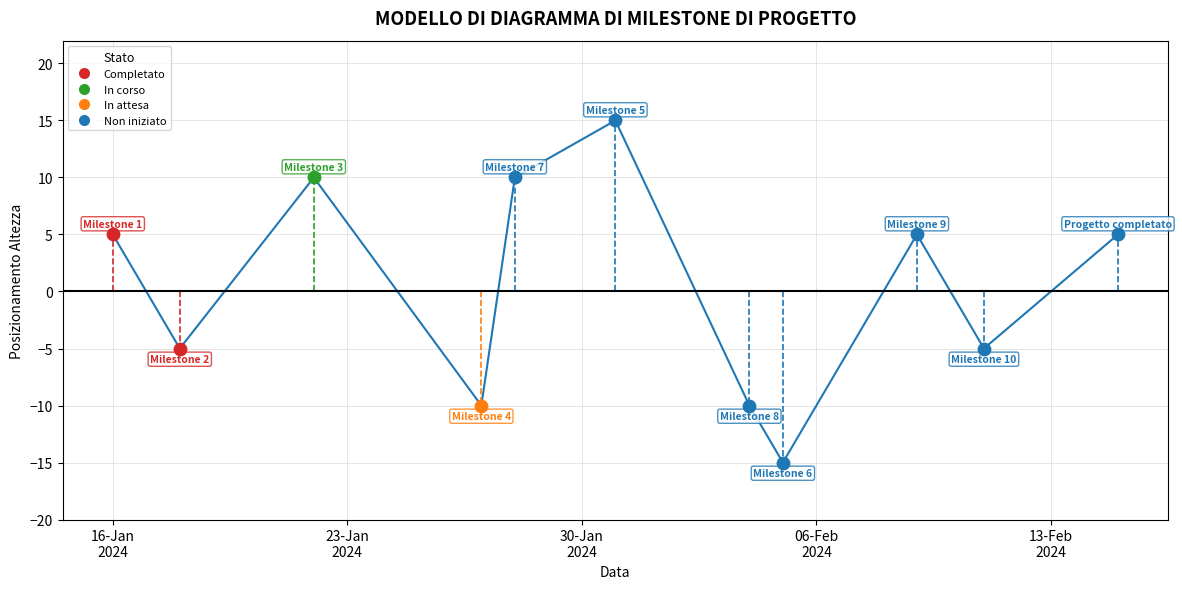

What is the difference between the maximum and minimum values?

30